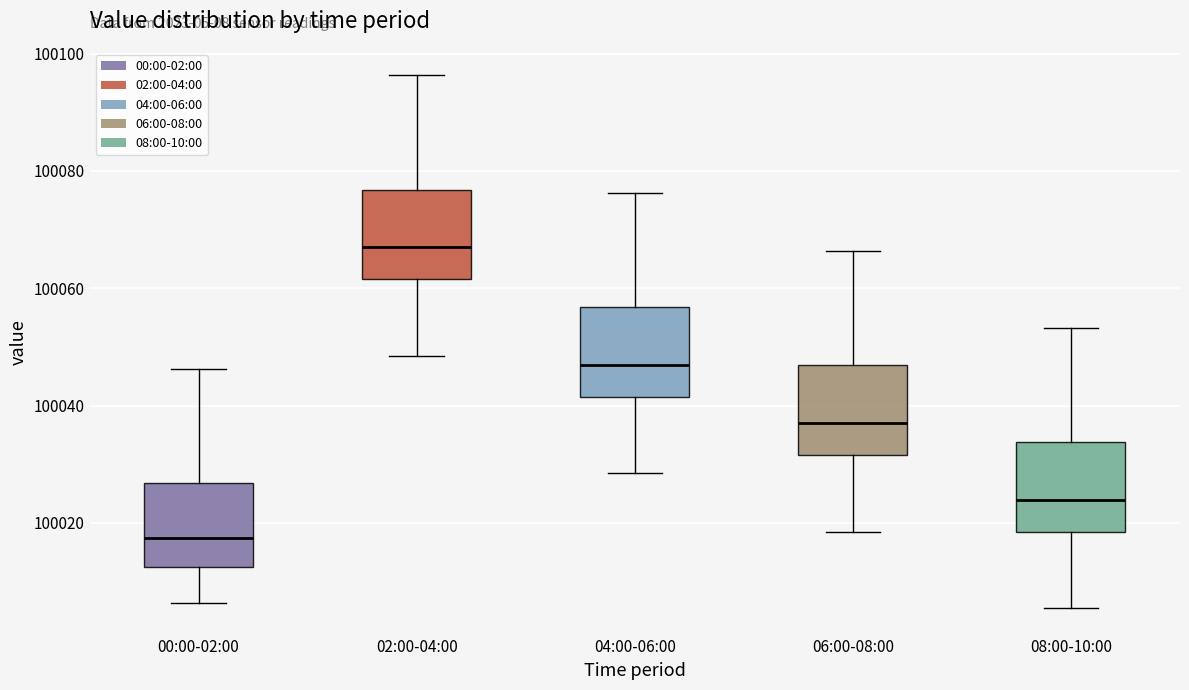

Reading left to right, read every box against the y-axis: the position of its median line, the range the box covers, and the ends of its whiskers. The values are not printed on the chart, so give them approximately, as read against the axis.

00:00-02:00: median 100018, box 100012 to 100026, whiskers 100006 to 100046
02:00-04:00: median 100066, box 100062 to 100076, whiskers 100048 to 100096
04:00-06:00: median 100046, box 100042 to 100056, whiskers 100028 to 100076
06:00-08:00: median 100036, box 100032 to 100046, whiskers 100018 to 100066
08:00-10:00: median 100024, box 100018 to 100034, whiskers 100006 to 100054